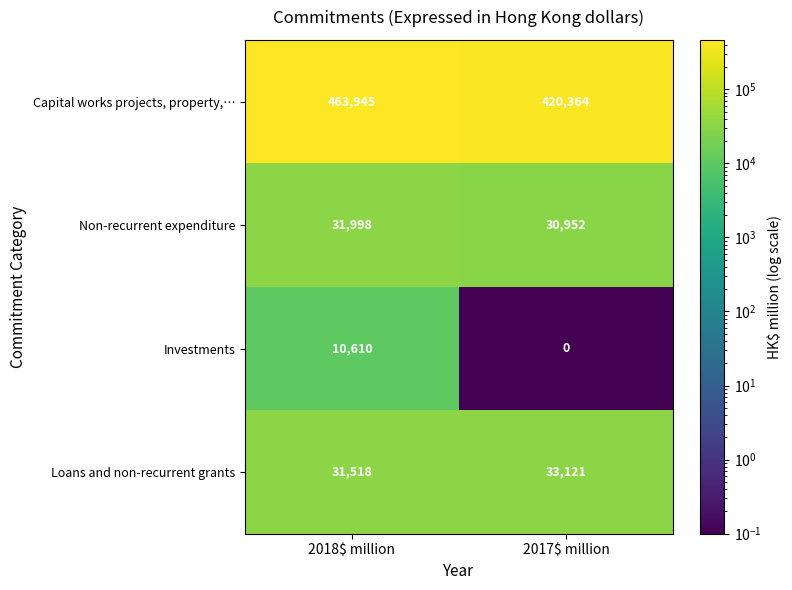

Is it true that Capital works projects, property,… equals 463945 at 2018$ million?

True